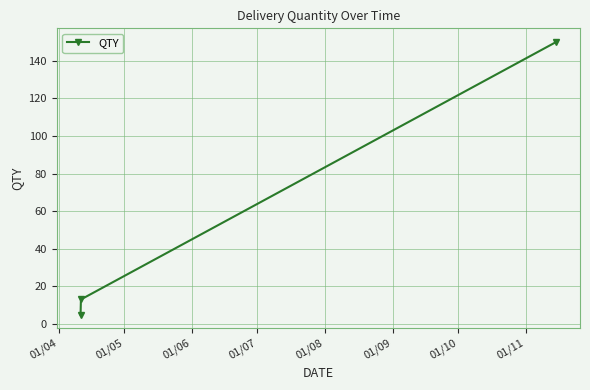

Reading left to right, transcribe all the data shown in this chart.

5	13	150